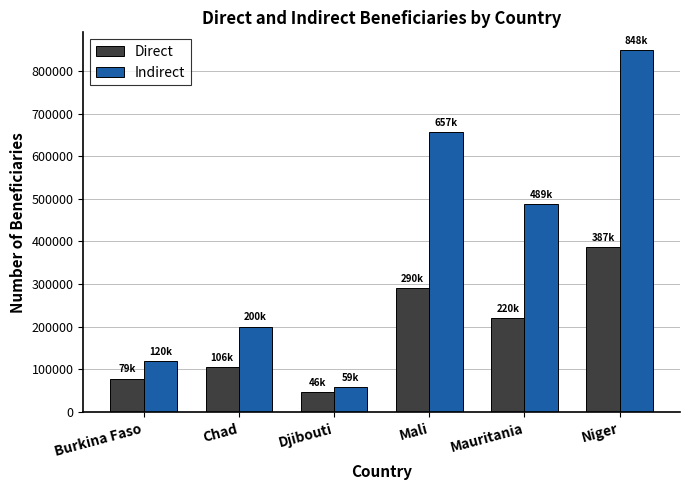

What is the label of the 2nd bar from the left?

Chad